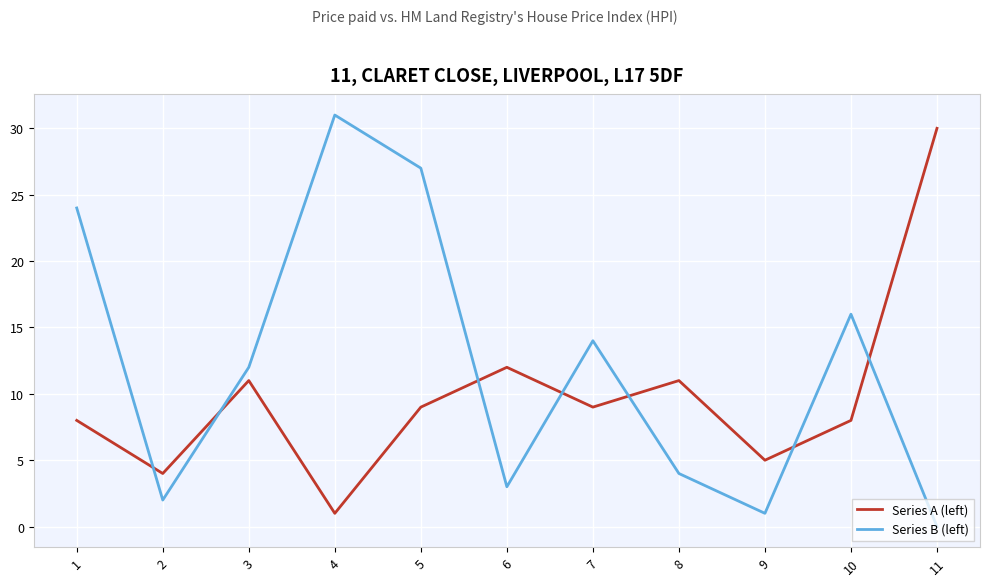

Between 4 and 6, which series saw the biggest shift?

Series B (left)